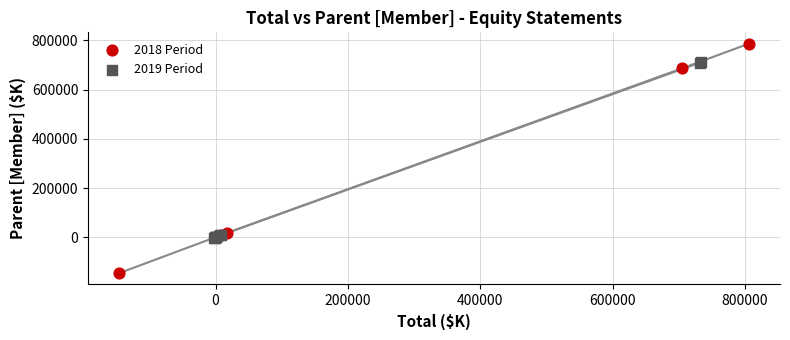

Which series contains the highest Y value?

2018 Period